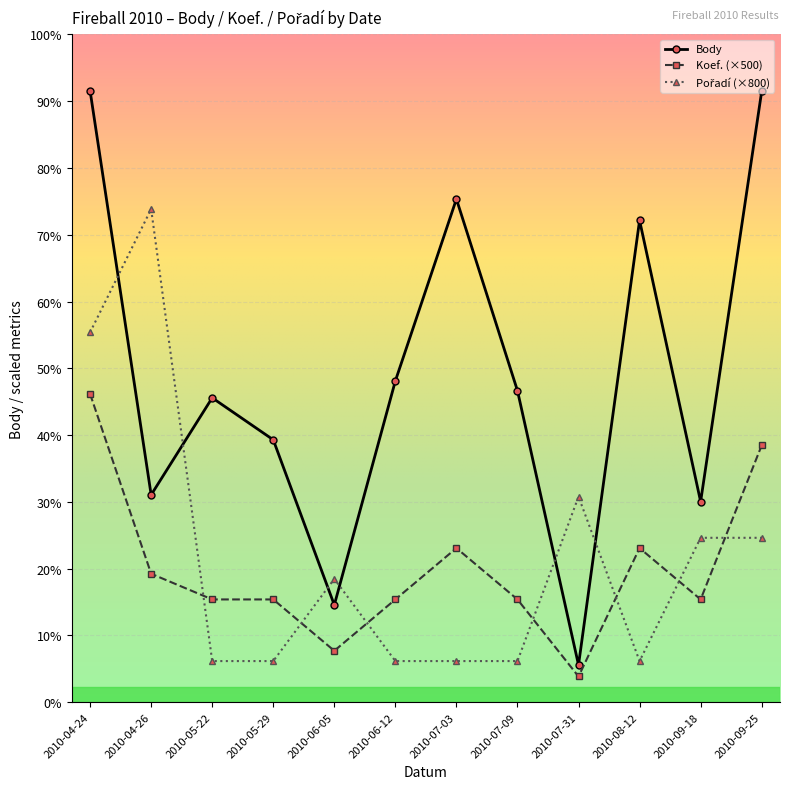

Does the chart have visible grid lines?

Yes